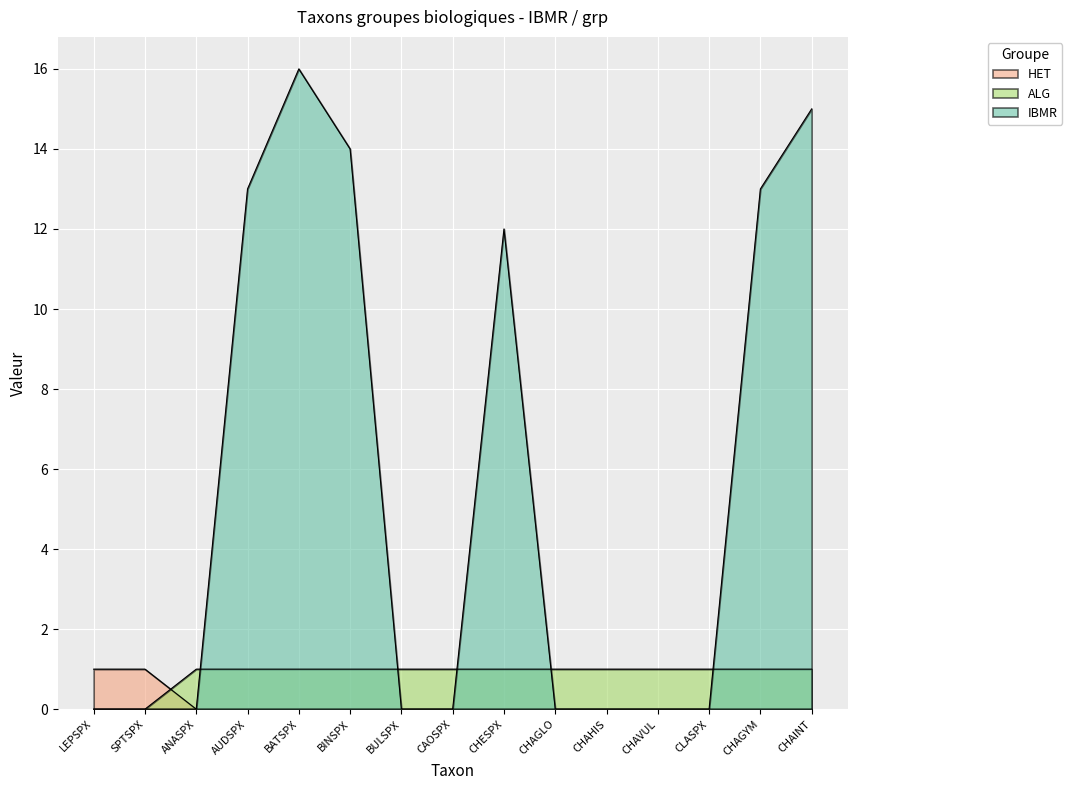

What position from the left is LEPSPX?

1